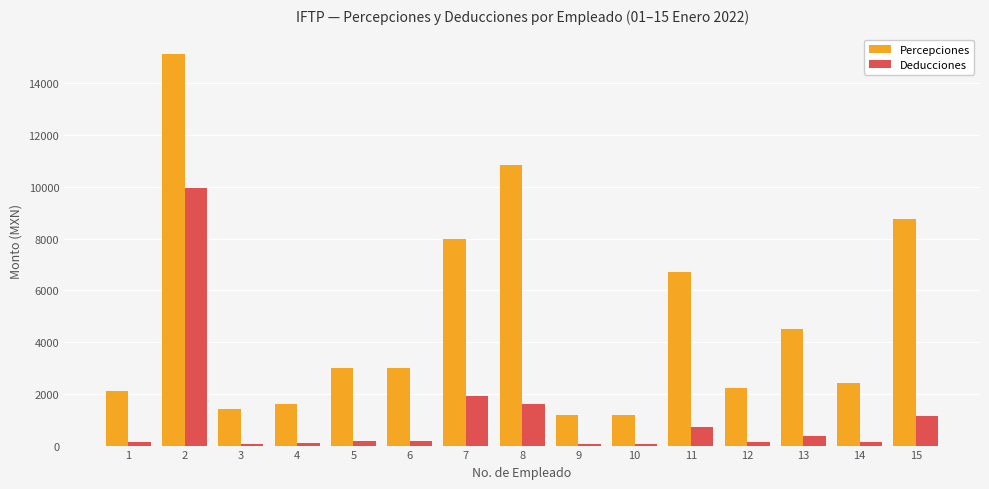

Which series has the largest total across all categories?

Percepciones